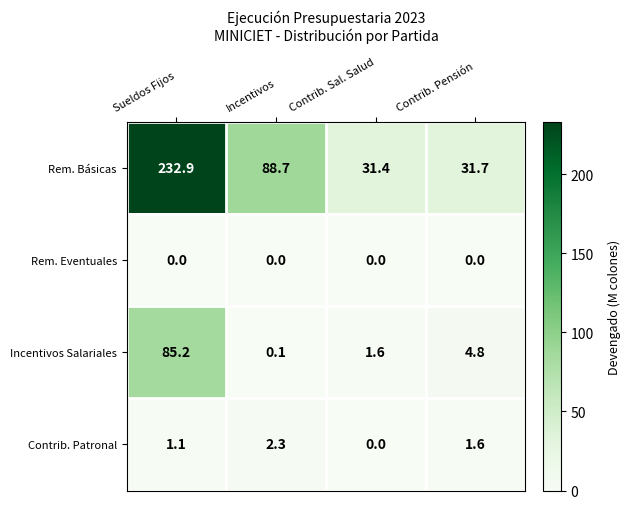

At how many categories does at least one series exceed 159?

1